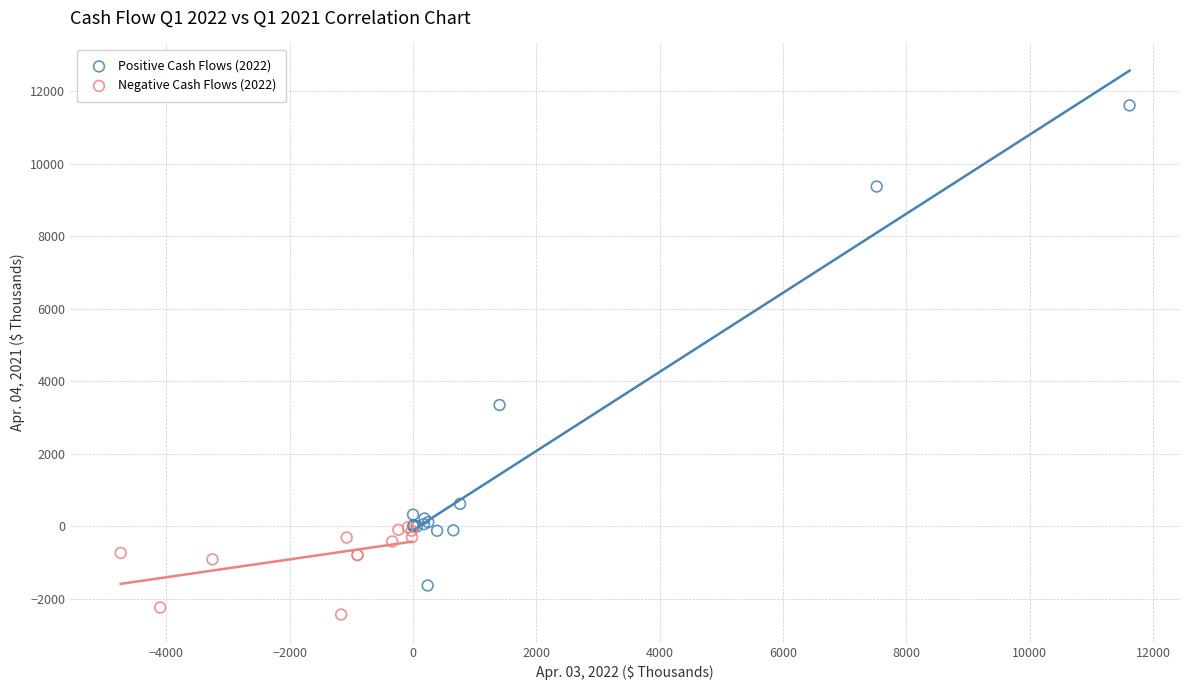

Which series contains the lowest Y value?

Negative Cash Flows (2022)